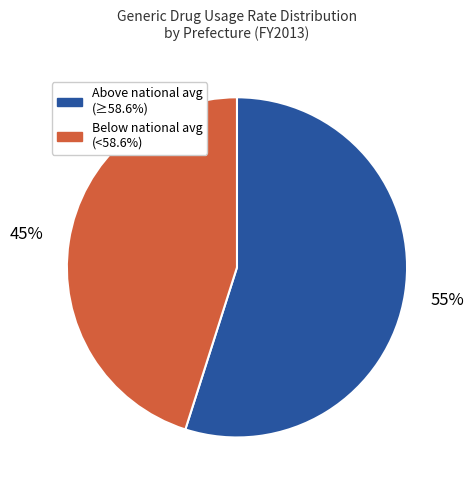

Is there any slice that represents more than half of the pie?

Yes